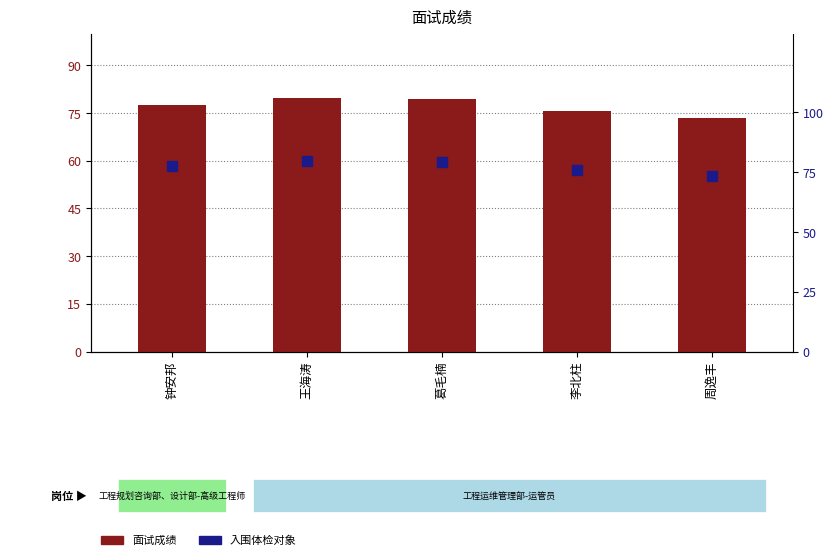

List the labels in order of value, largest first.

王海涛, 葛毛楠, 钟安邦, 李北柱, 周逸丰